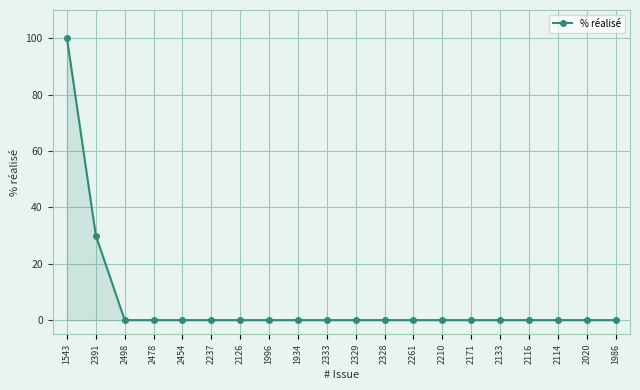

Reading left to right, transcribe all the data shown in this chart.

100	30	0	0	0	0	0	0	0	0	0	0	0	0	0	0	0	0	0	0